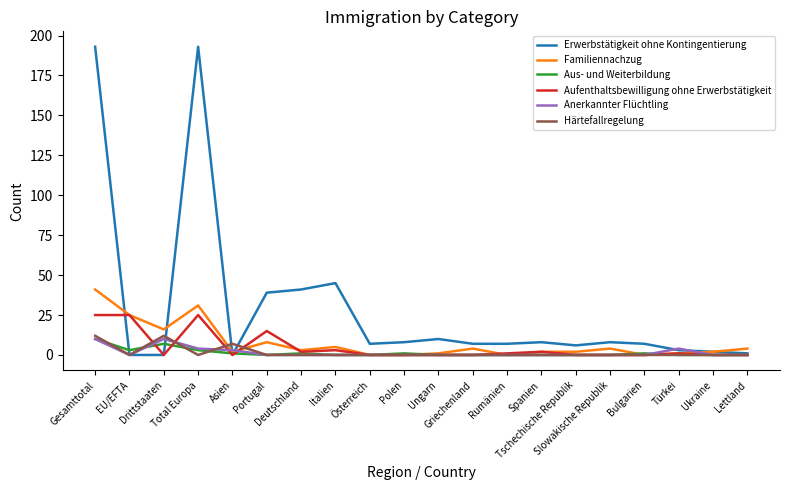

Which series ends up on top after the final intersection of Familiennachzug and Aus- und Weiterbildung?

Familiennachzug